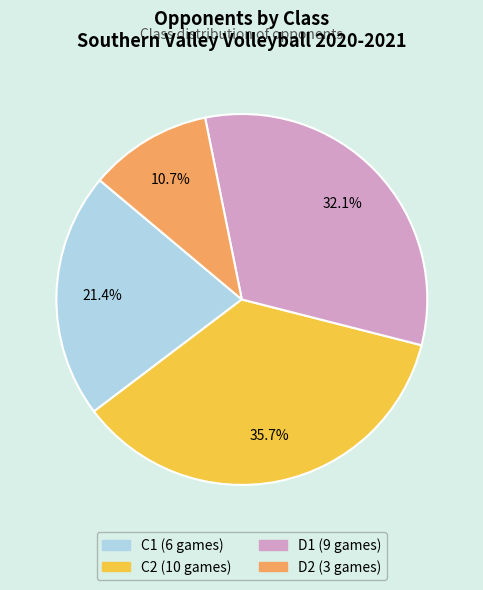

What percentage is the D1 slice, to the nearest percent?

32%